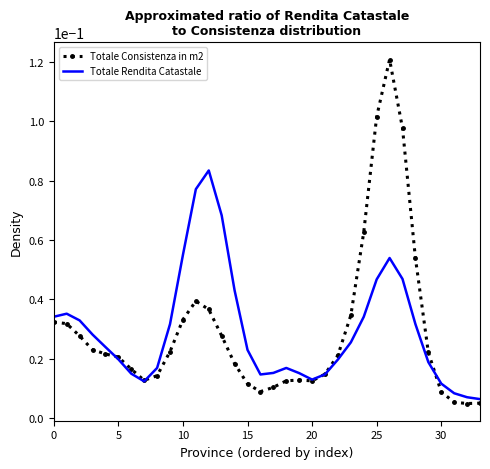

List the series in order of their peak value, highest first.

Totale Consistenza in m2, Totale Rendita Catastale